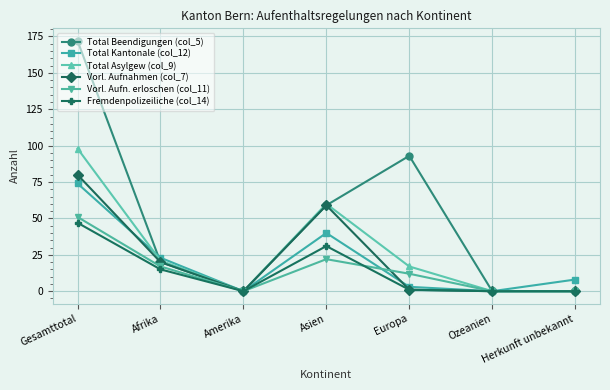

True or false: Vorl. Aufn. erloschen (col_11) has more than 2 points higher than both neighbors.

False